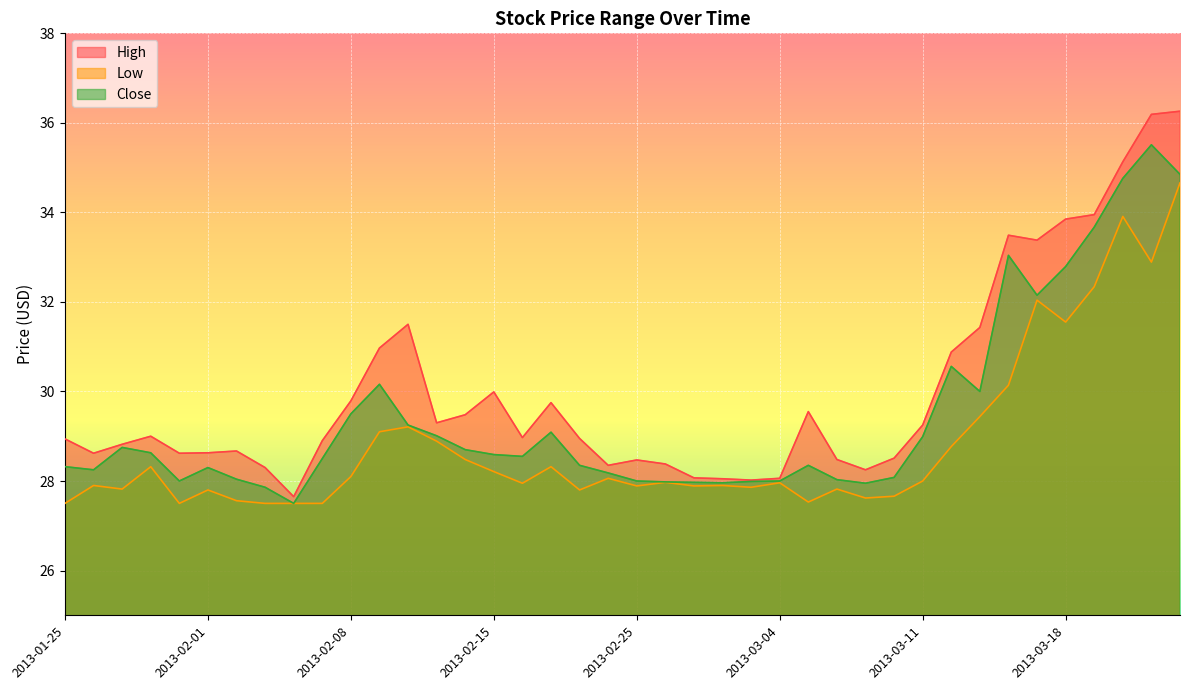

Rank the series at 2013-02-11 from lowest to highest value.

Low, Close, High